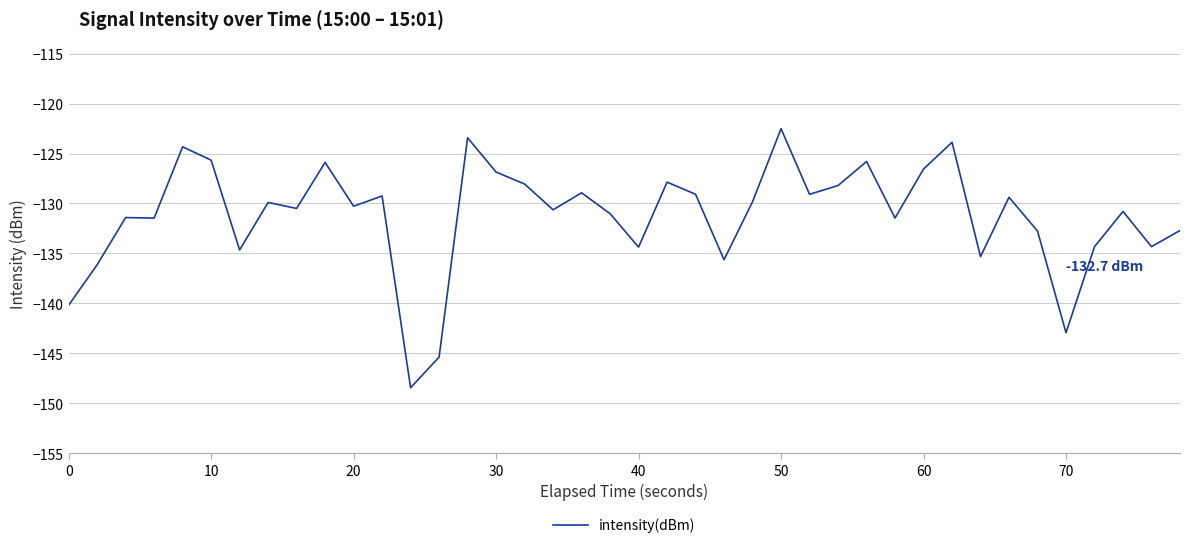

What is the minimum value shown in the chart?

-148.4